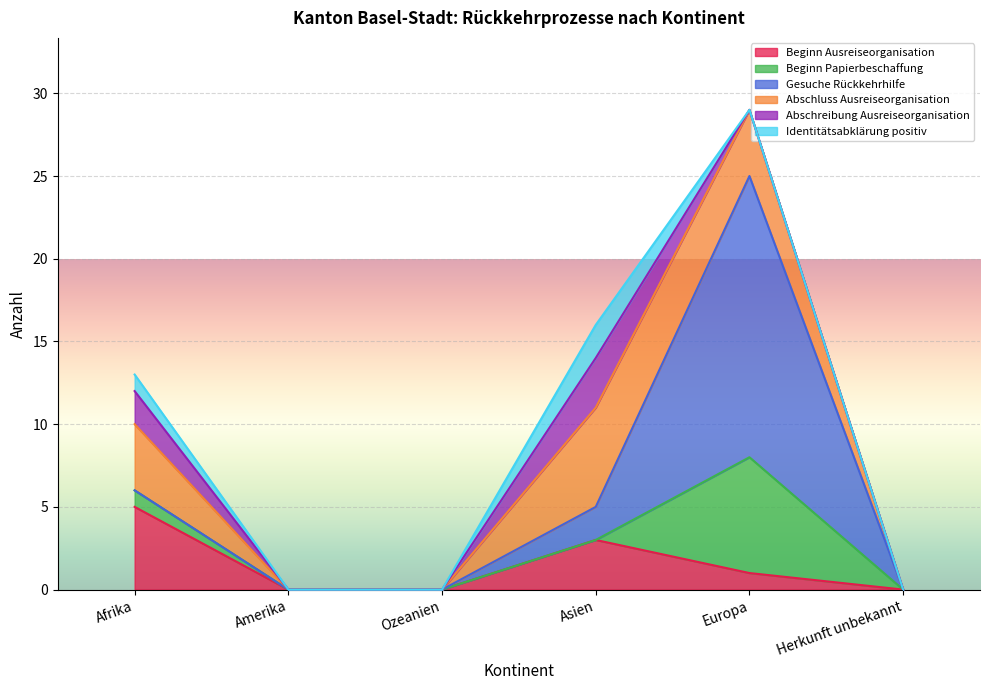

Count the Beginn Papierbeschaffung values in the range 0 to 1.

5